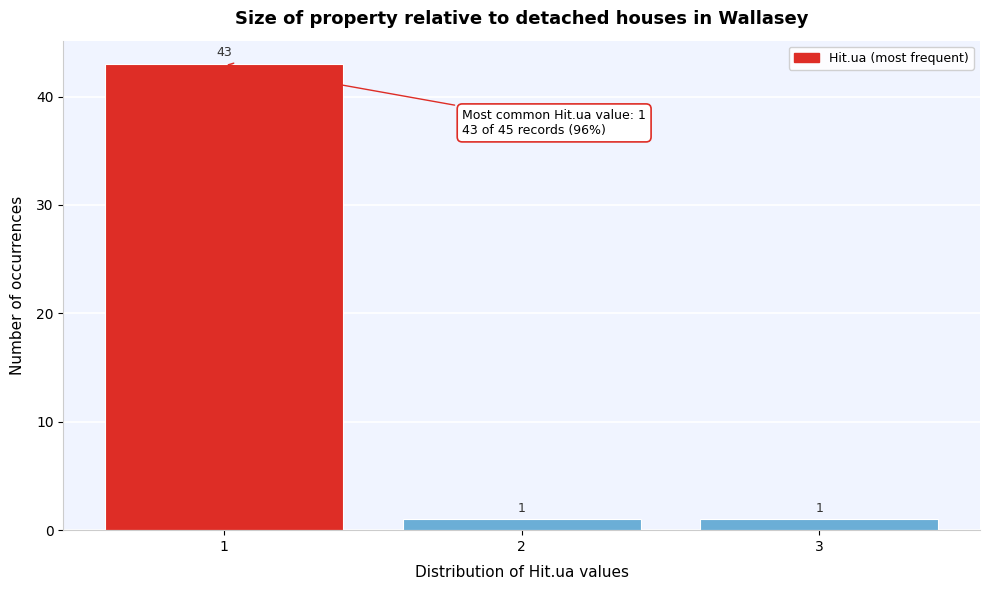

How tall is the bar that spans 0.5 to 1.5 on the x-axis?

43